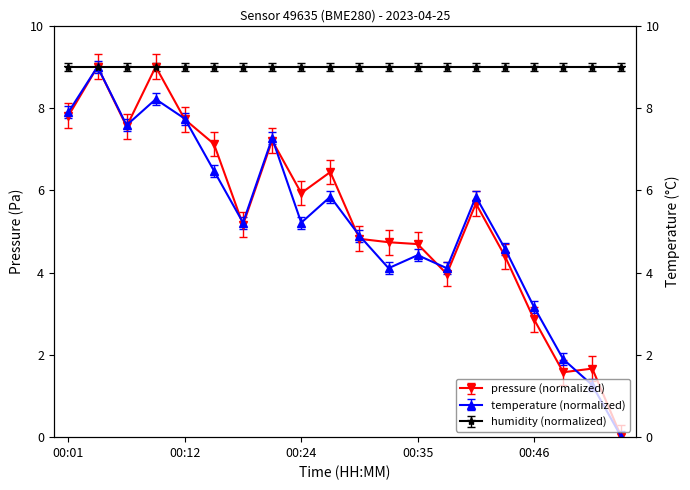

Is the value of temperature at 00:29 greater than the value of pressure at 00:48?

Yes